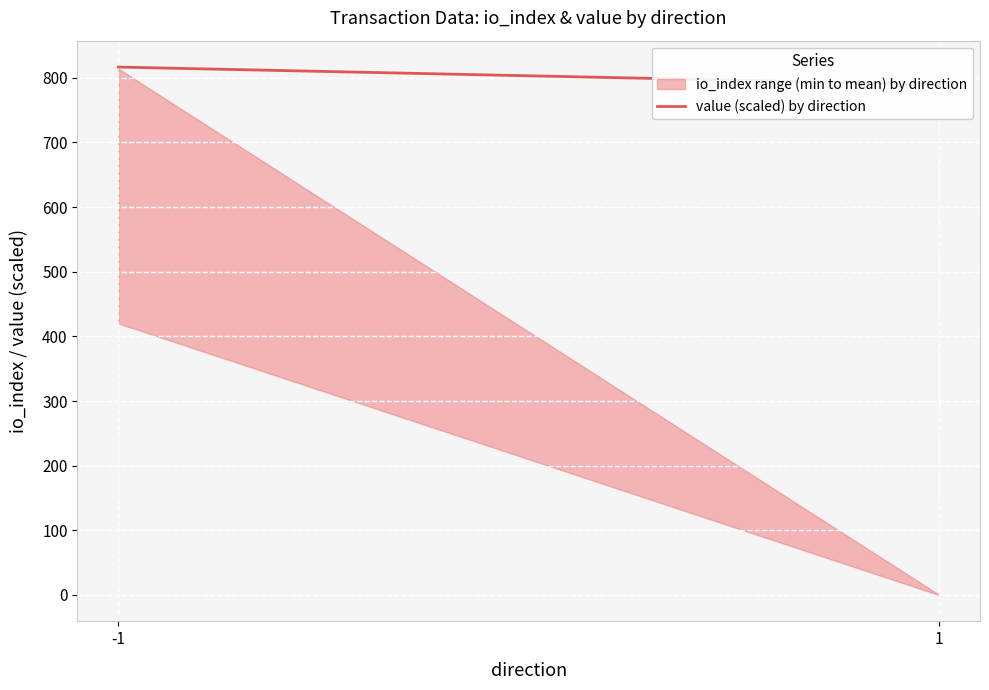

What is the average value?

803.1